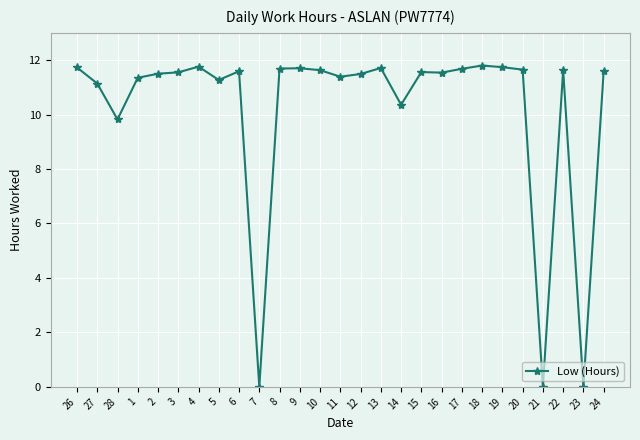

Approximately how many times larger is the value at 1 compared to 24?

1.0